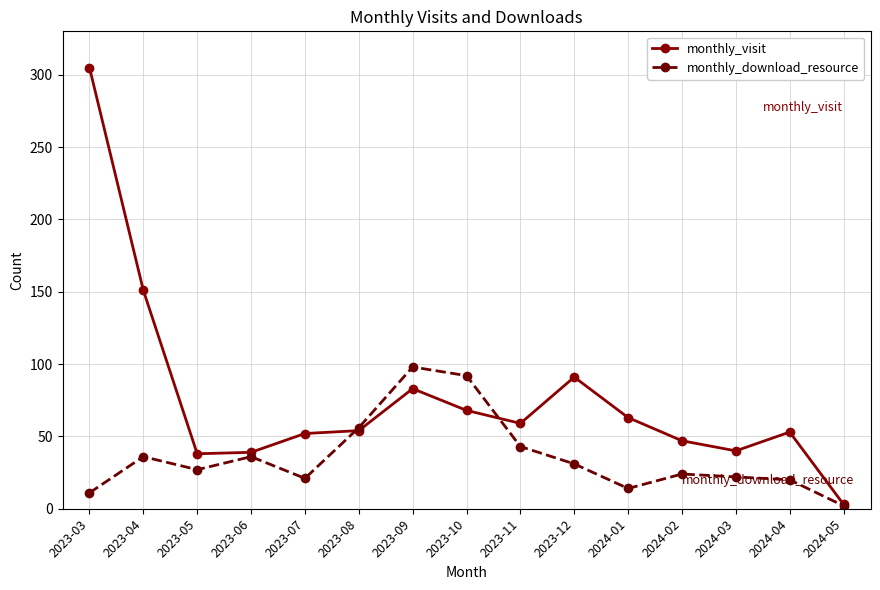

True or false: monthly_download_resource has more than 0 interior local peaks.

True